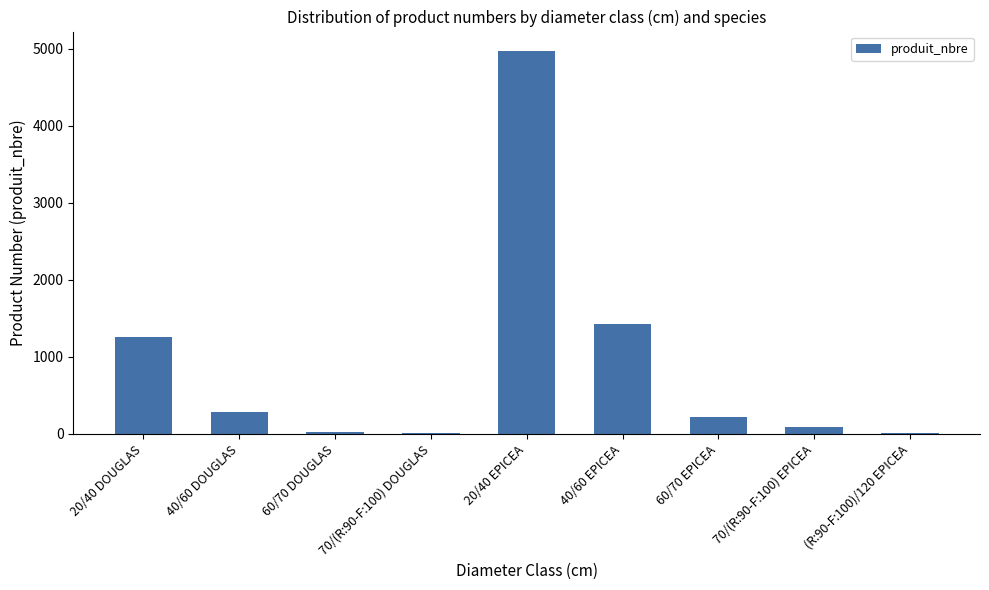

Where is the data nearest to the value 2488?

40/60 EPICEA